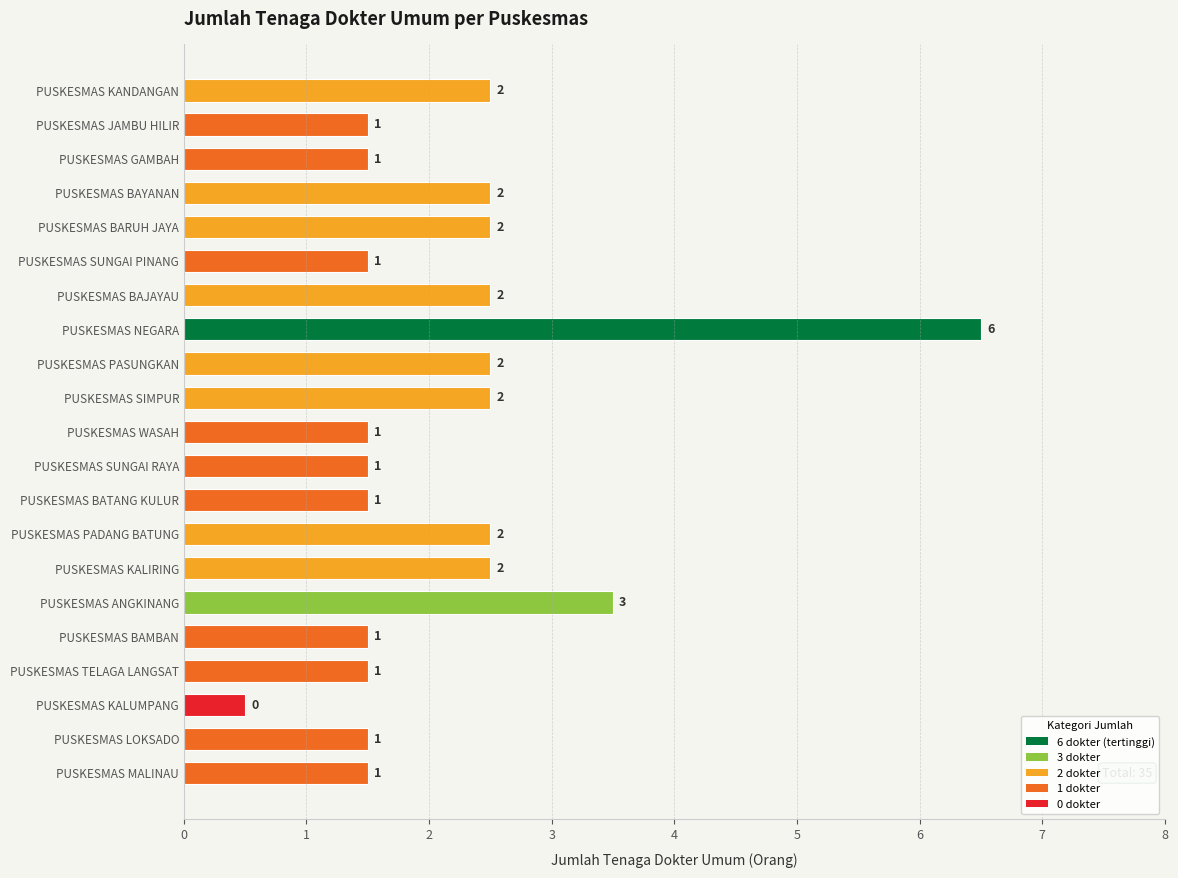

What is the difference between the maximum and minimum values?

6.0